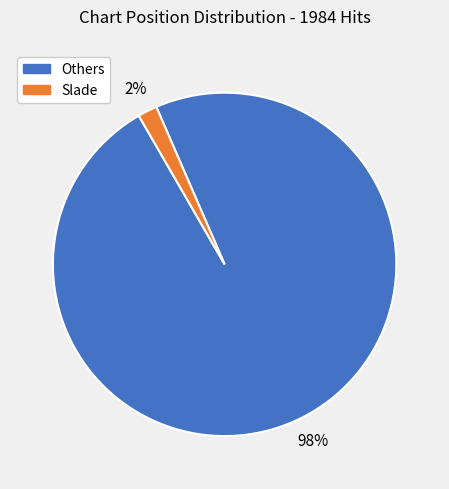

To the nearest percent, what is the average slice percentage?

50%